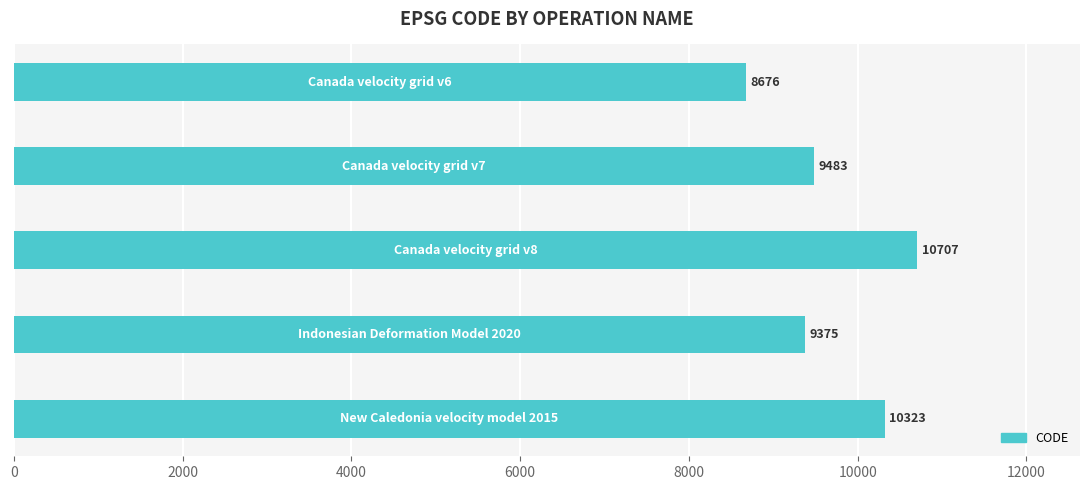

Reading bottom to top, extract all data points from this chart.

10323	9375	10707	9483	8676